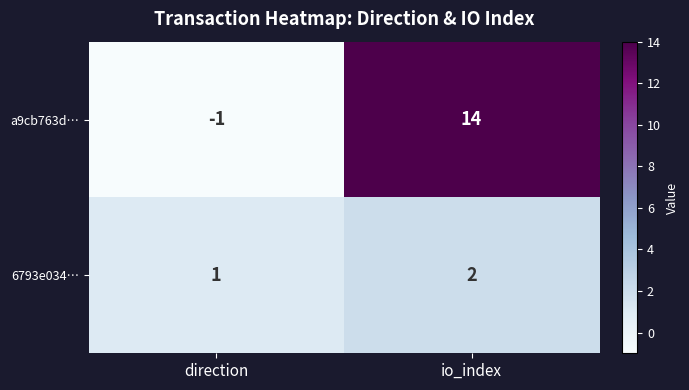

Which category has the lowest value across all series?

direction